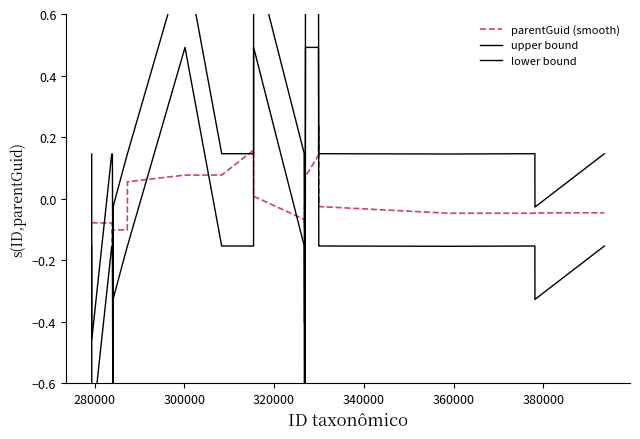

Reading left to right, list all the values displayed in this chart.

parentGuid (smooth): -0.1	-0.1	-0.1	-0.1	-0.2	-0.2	-0.1	-0.1	-0.1	-0.1	-0.0	-0.0	0.1	0.1	0.1	0.2	0.2	0.1	0.0	-0.1	-0.1	-0.0	0.1	0.1	0.1	0.1	0.1	0.2	0.2	0.2	0.1	-0.0	-0.0	-0.0	-0.0	-0.0	-0.0	-0.0	-0.0	-0.0
upper bound: 0.1	-0.5	0.1	0.1	0.1	0.1	0.1	-0.5	-0.0	0.1	0.1	0.1	0.1	0.8	0.1	0.1	0.1	0.1	0.8	0.1	-0.4	0.1	-0.5	-0.0	0.8	0.8	0.8	0.1	0.1	0.1	0.1	0.1	0.1	0.1	0.1	0.1	0.1	-0.0	-0.0	0.1
lower bound: -0.2	-0.8	-0.2	-0.2	-0.2	-0.2	-0.2	-0.8	-0.3	-0.2	-0.2	-0.2	-0.2	0.5	-0.2	-0.2	-0.2	-0.2	0.5	-0.2	-0.7	-0.2	-0.8	-0.3	0.5	0.5	0.5	-0.2	-0.2	-0.2	-0.2	-0.2	-0.2	-0.2	-0.2	-0.2	-0.2	-0.3	-0.3	-0.2